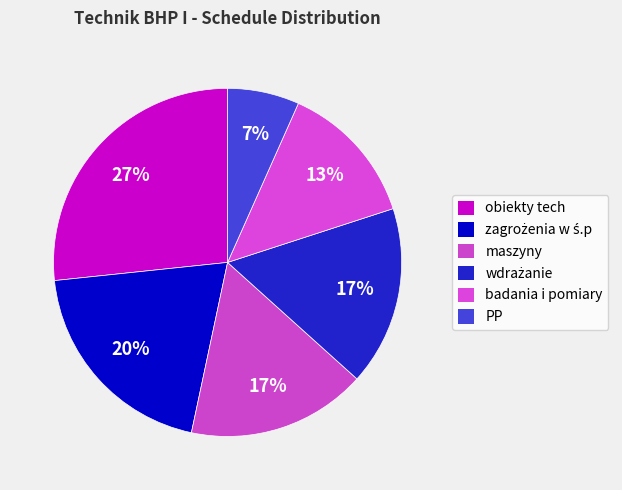

Is it true that zagrożenia w ś.p is 12% of the pie?

False